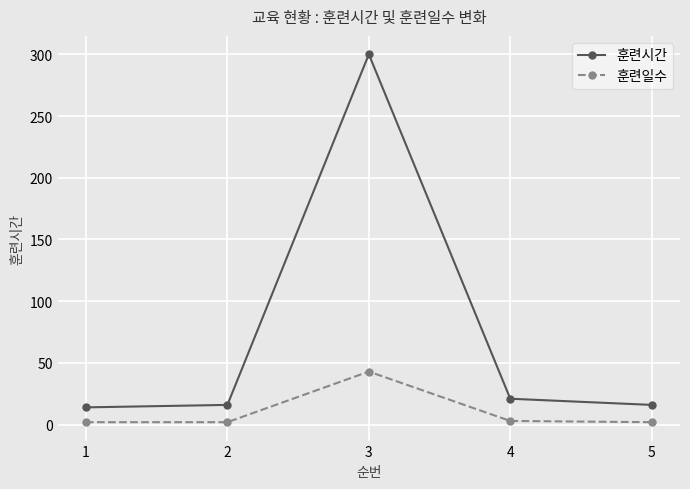

List the series in order of their overall mean, highest first.

훈련시간, 훈련일수